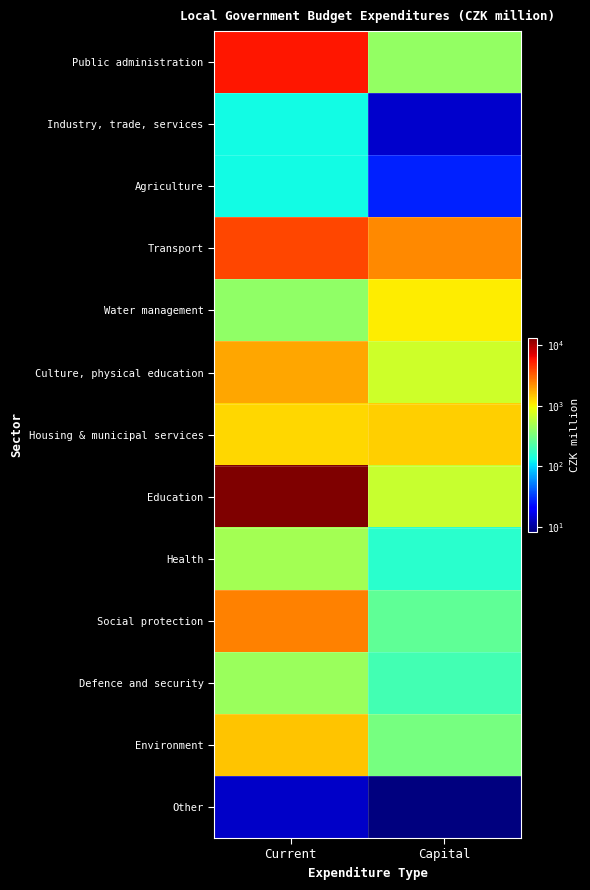

At which category does the chart reach its peak across all series?

Current